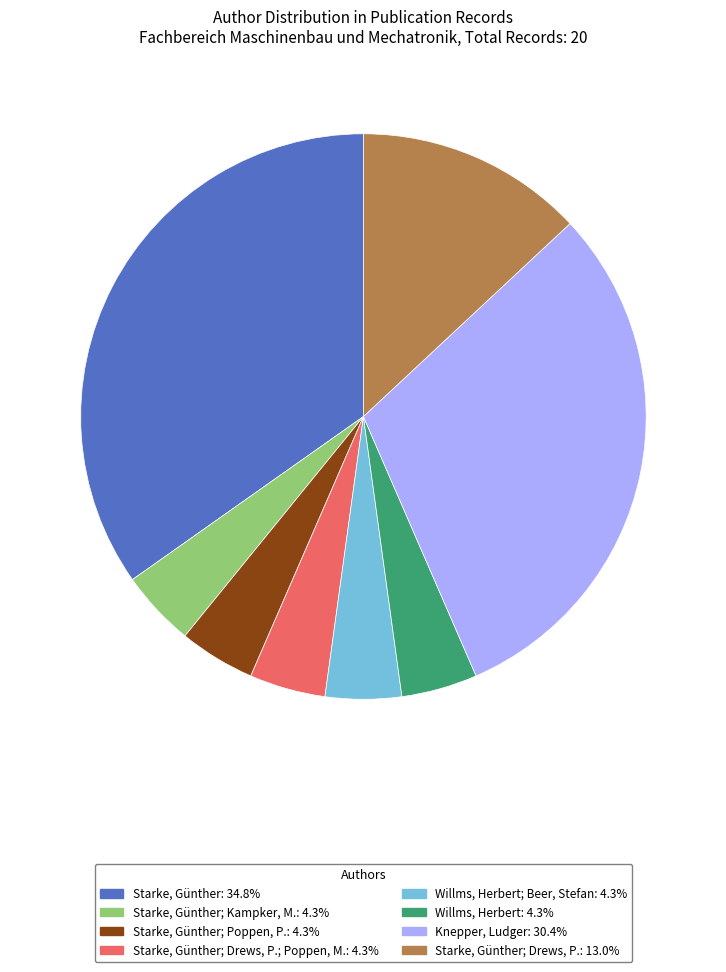

Does any single category account for the majority?

No